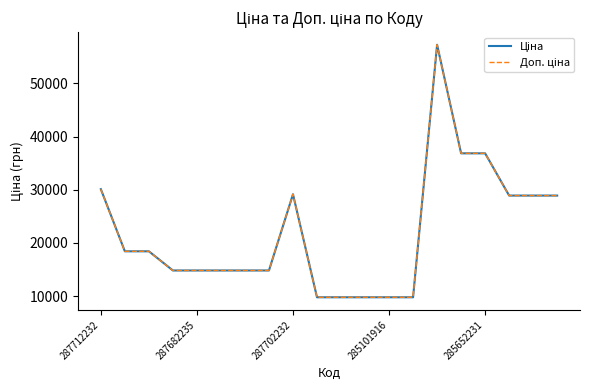

Does the chart display data point markers on the line(s)?

No